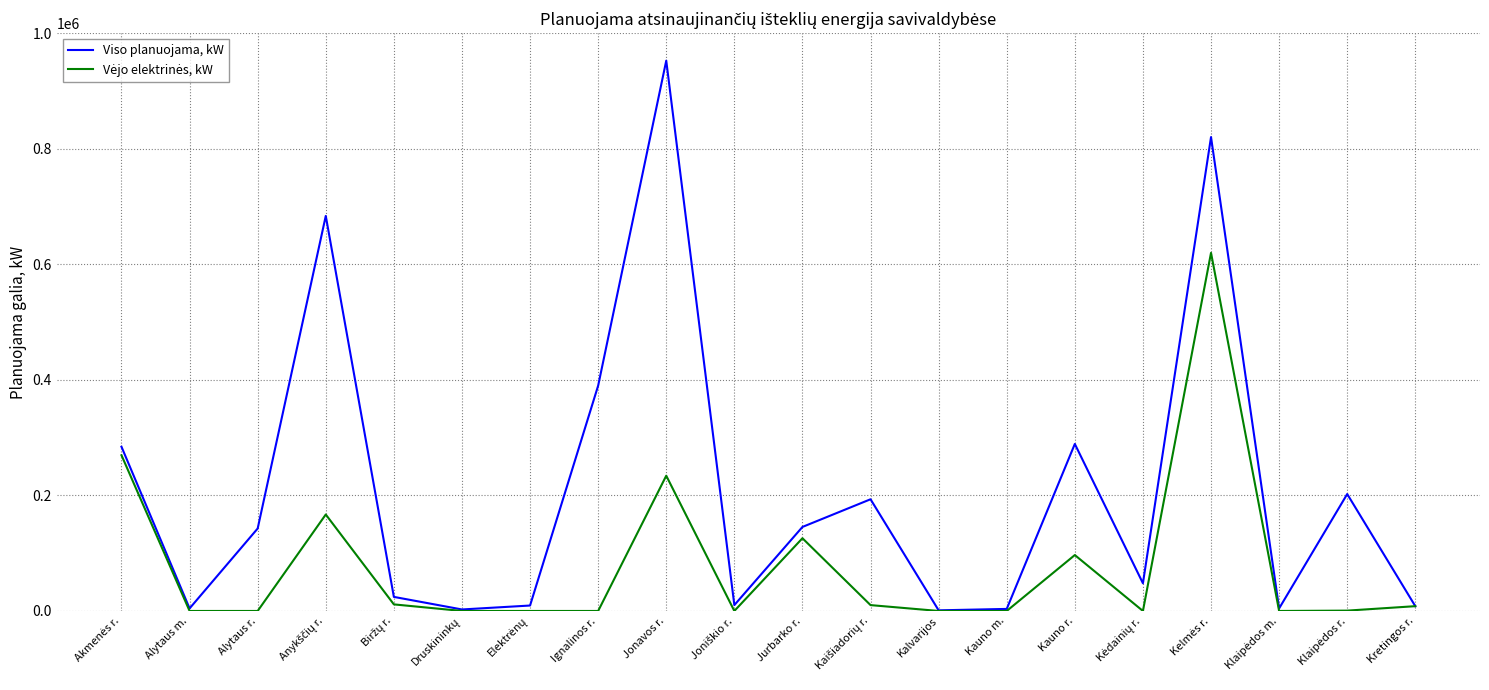

At which label does Viso planuojama, kW reach its peak?

Jonavos r.